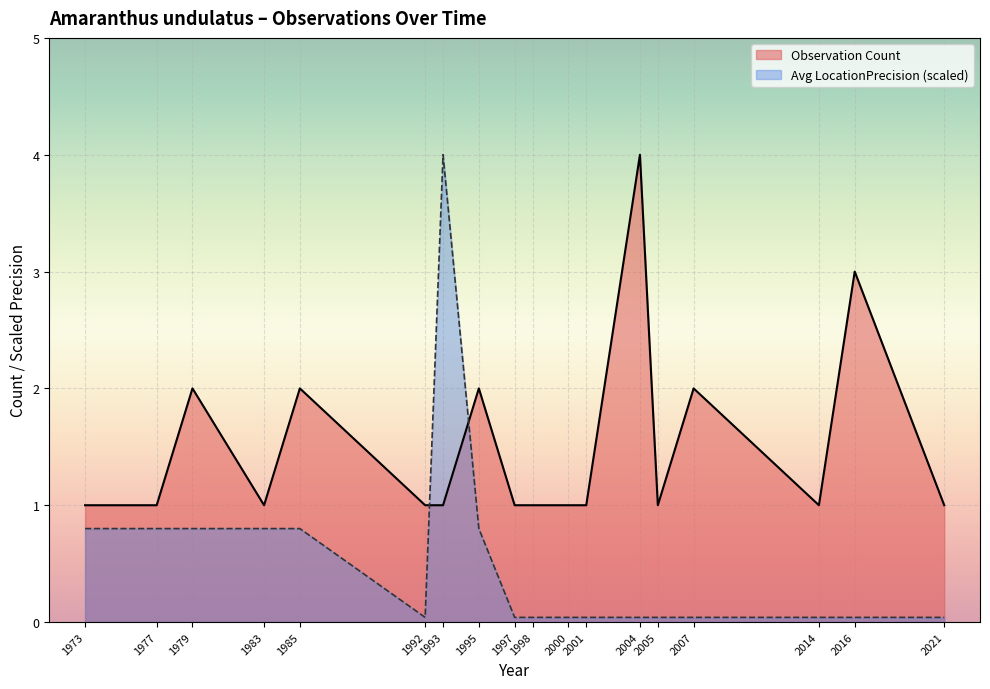

Which category has the highest value in the Observation Count series?

2004